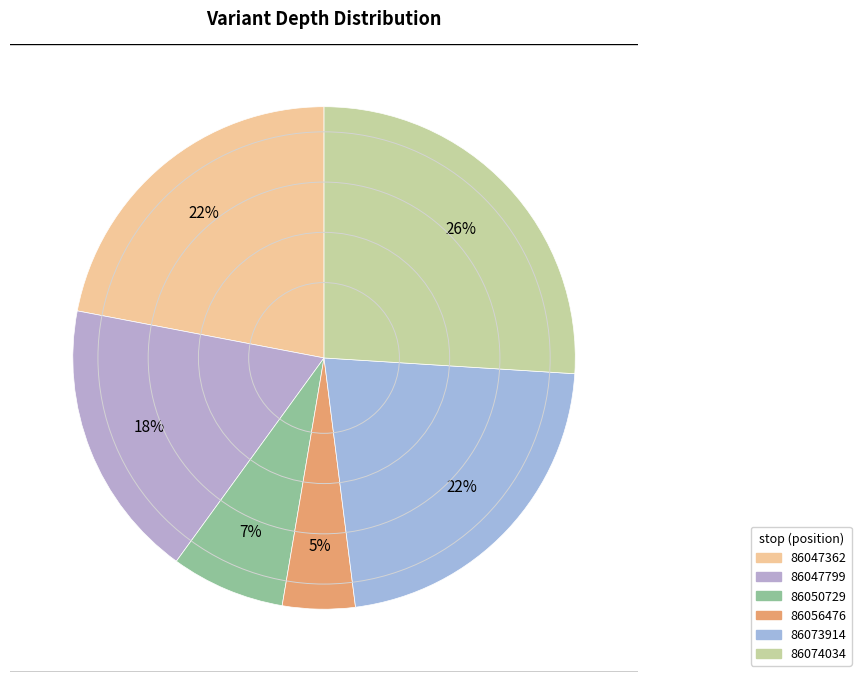

Count the number of slices in the pie.

6